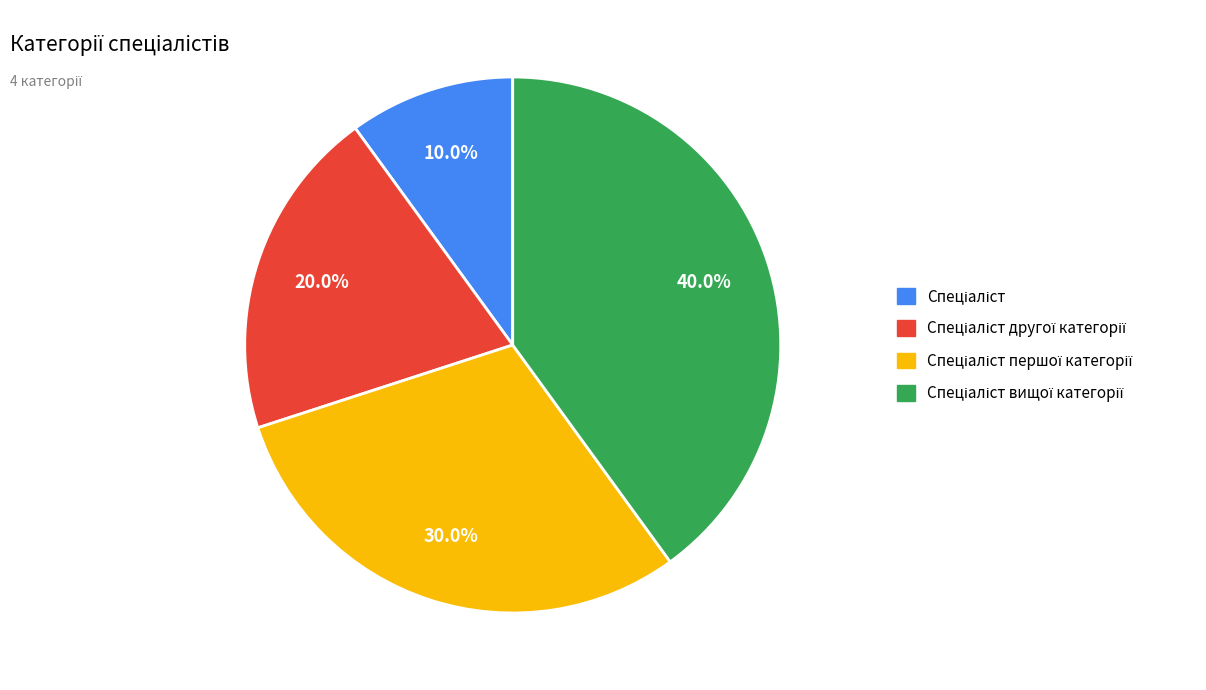

Is there any slice that represents more than half of the pie?

No